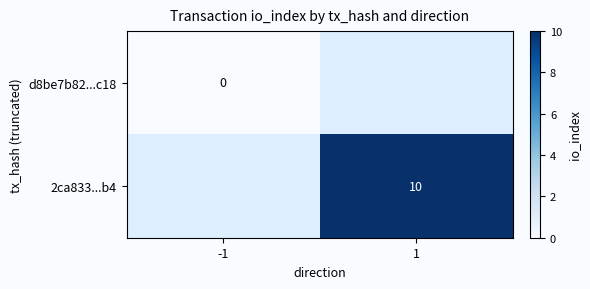

Is it true that 2ca833...b4 equals 10 at 1?

True